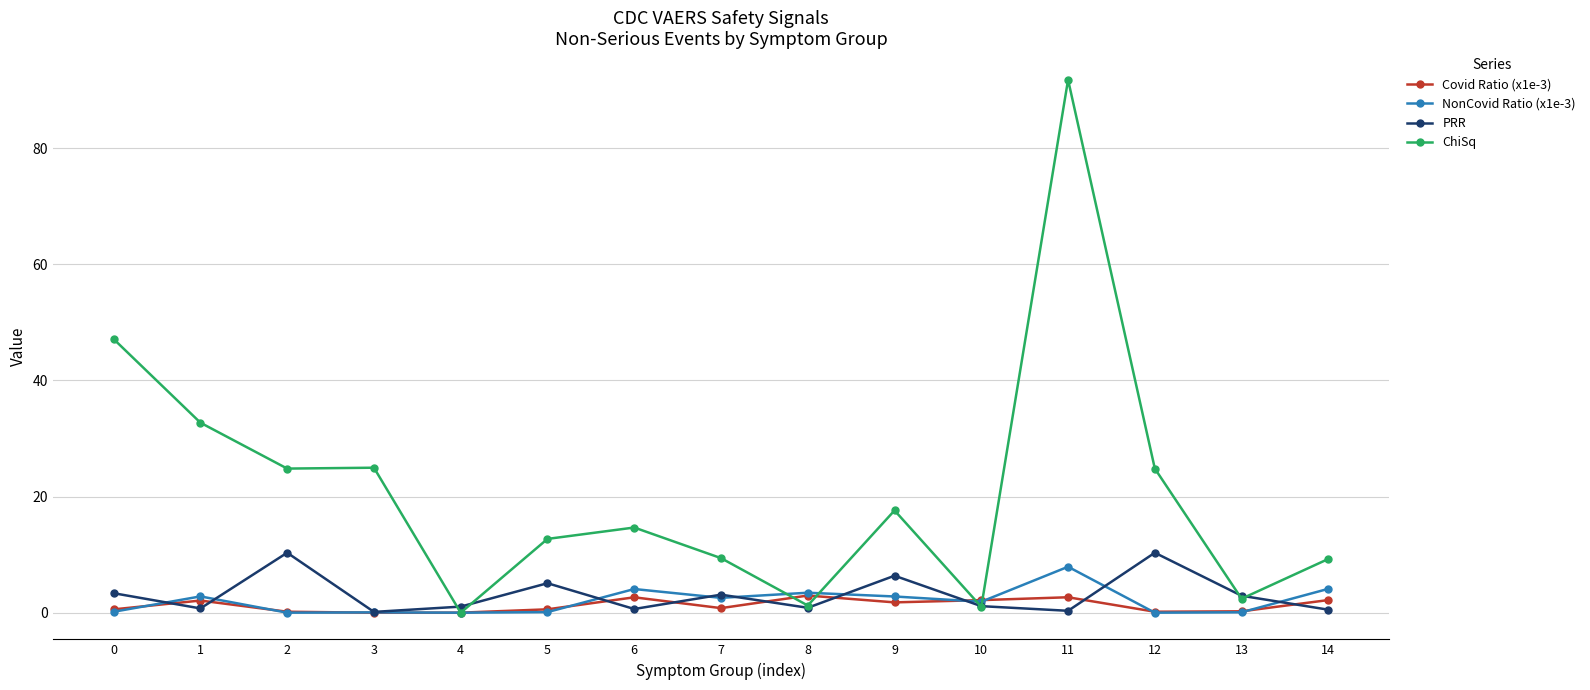

At which category is the sum across all series the highest?

11